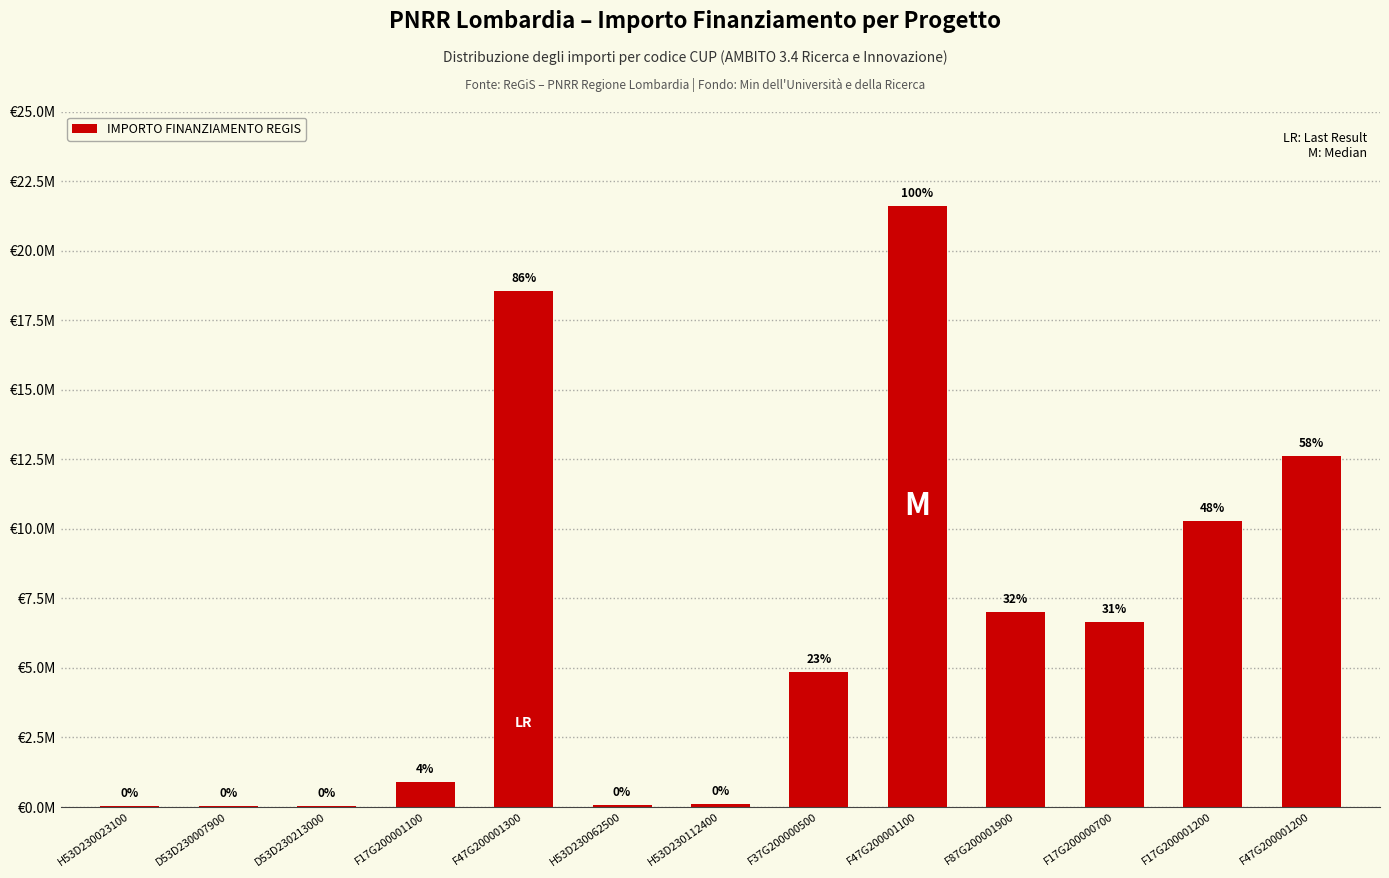

Are the bars horizontal?

No